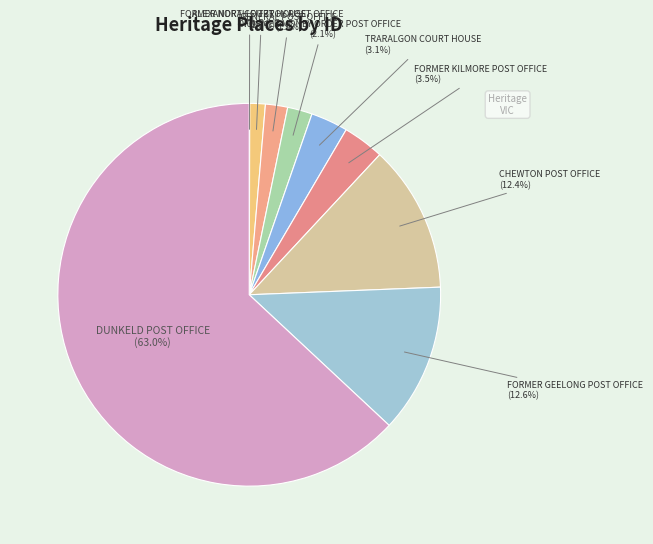

Is there a majority slice in this chart?

Yes